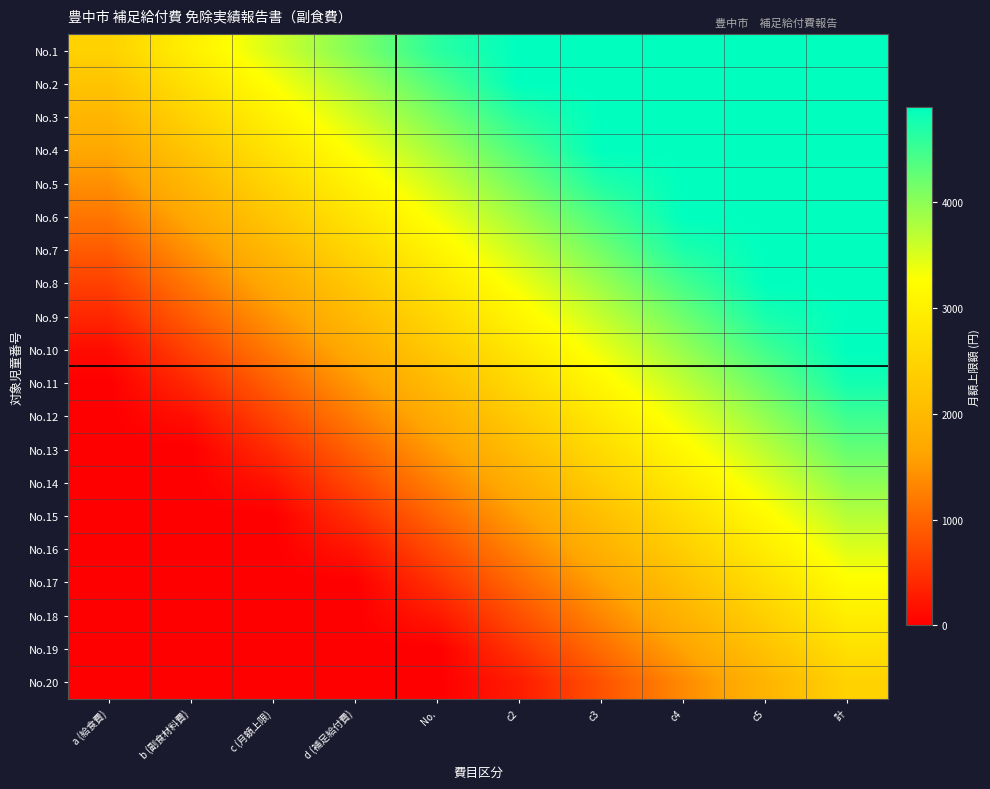

What is the difference between the highest and lowest values at c2?

4627.8